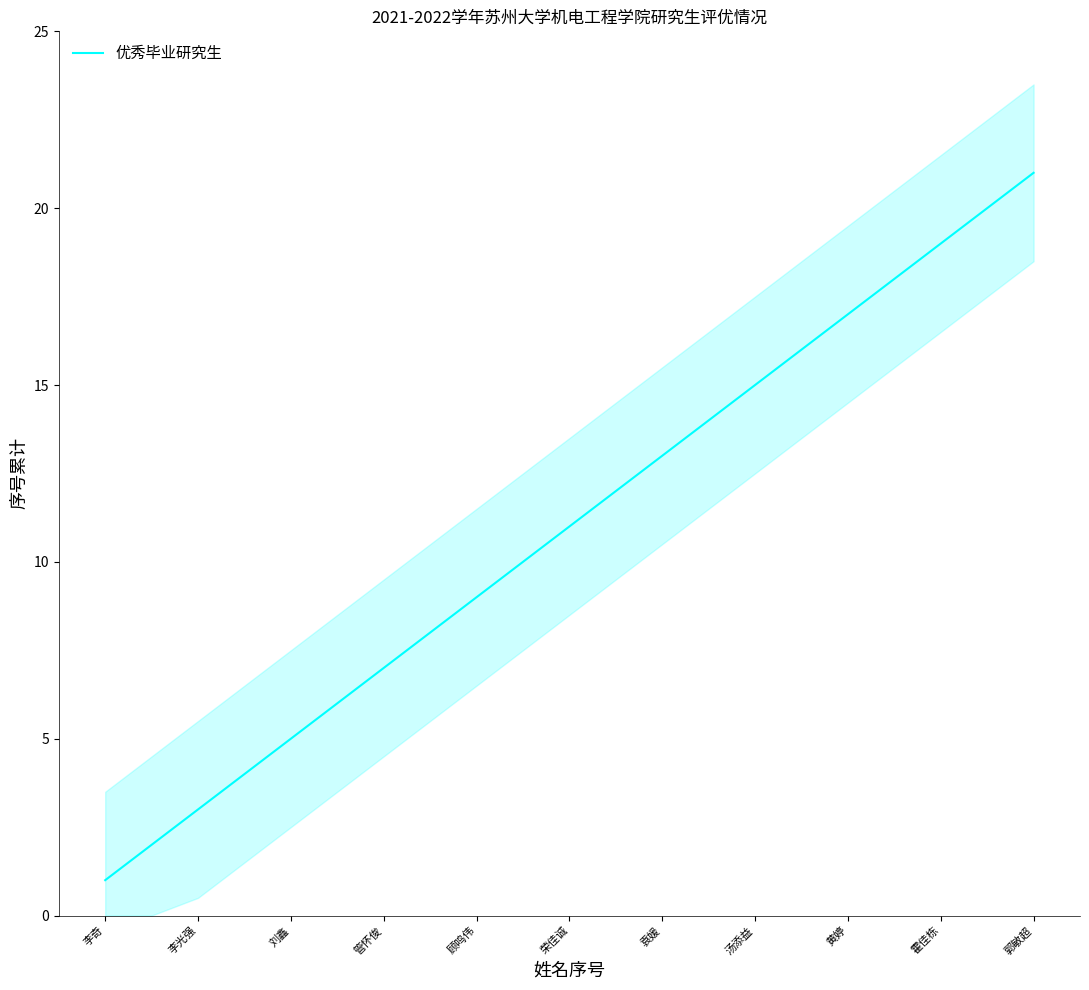

The value of 优秀毕业研究生 at 管怀俊 is 3. True or false?

False